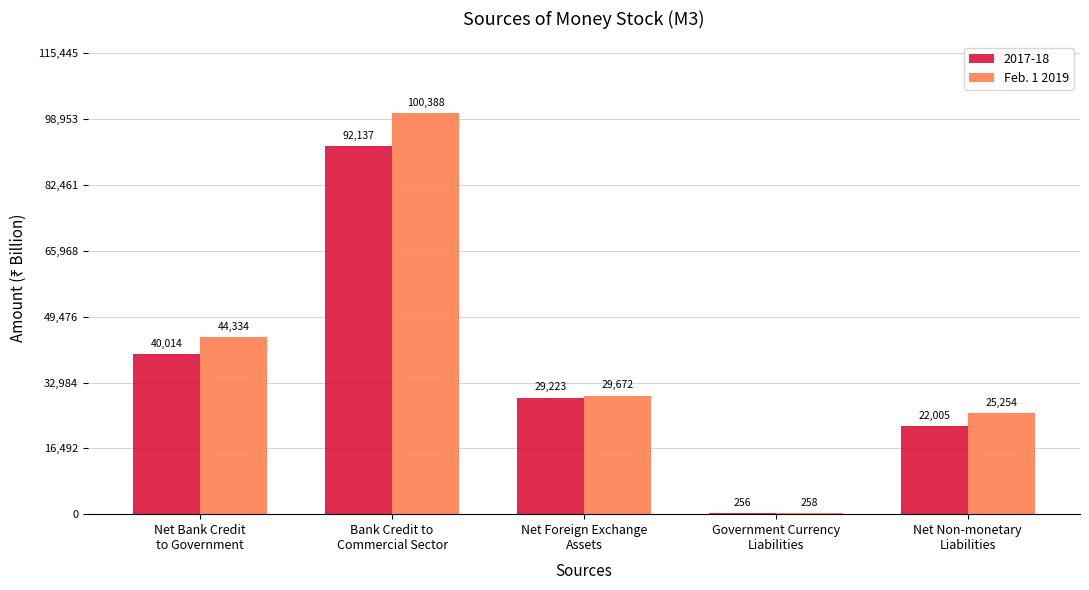

Which series has the largest total across all categories?

Feb. 1 2019